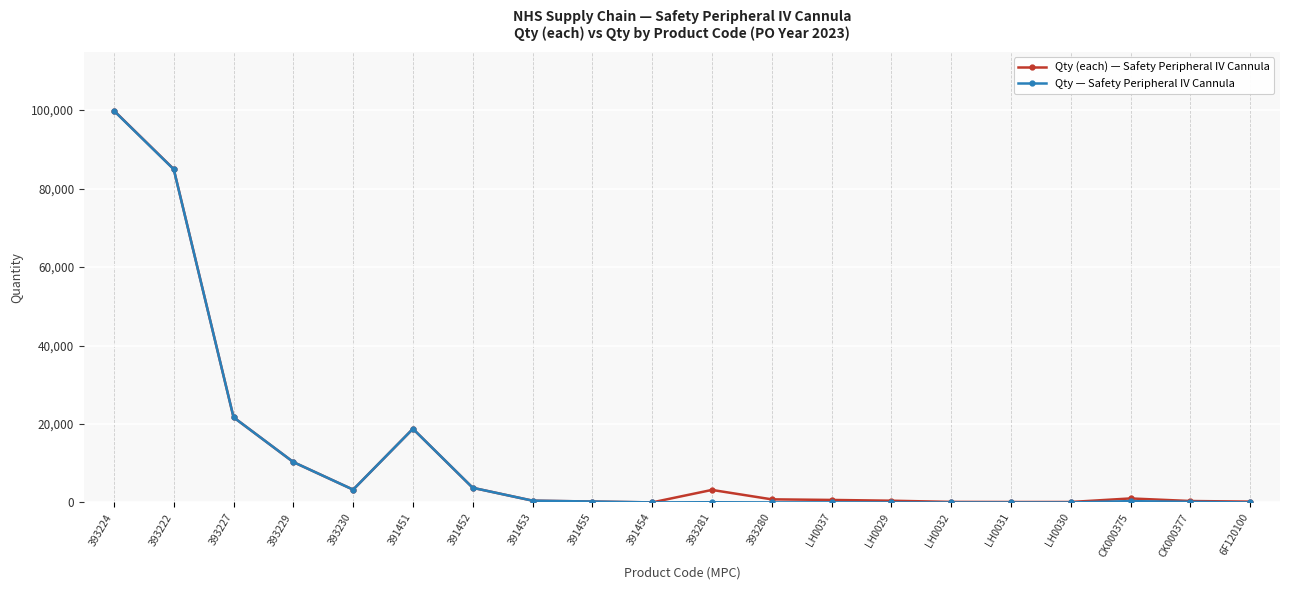

At which category does Qty — Safety Peripheral IV Cannula reach its first local peak?

391451